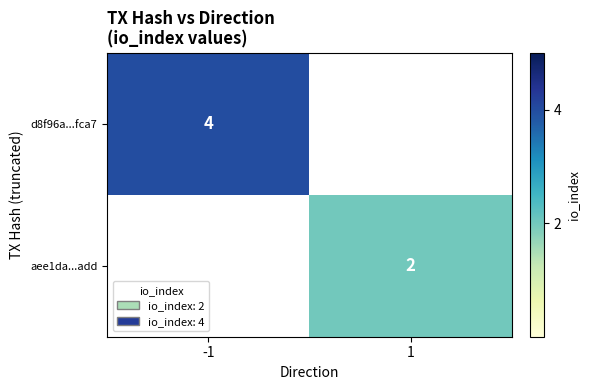

What is the difference between the highest and lowest values at -1?

4